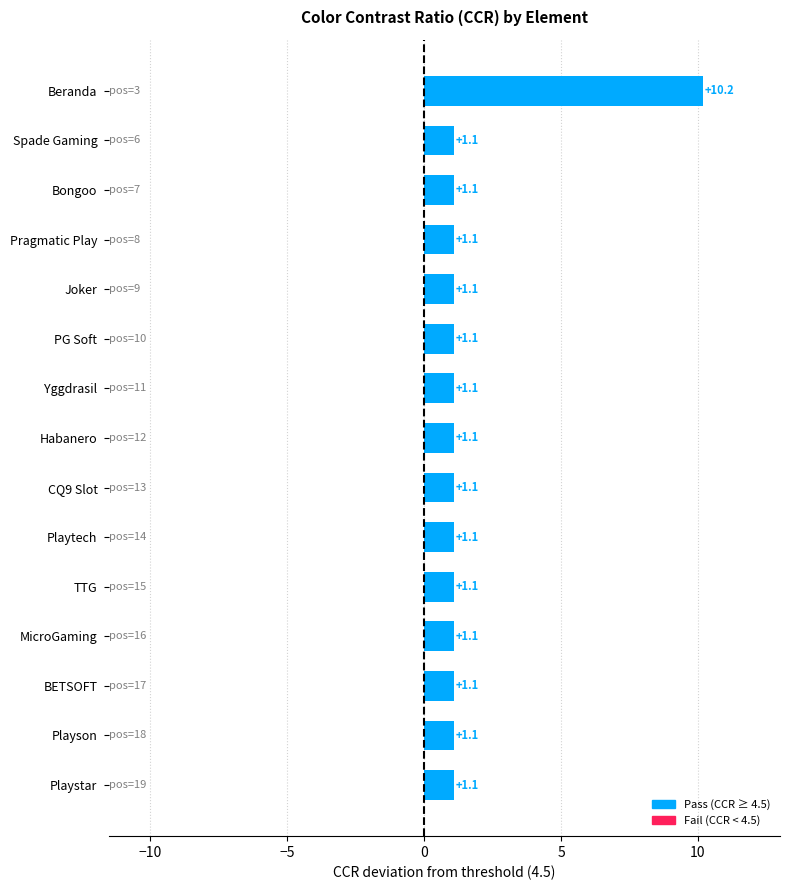

Reading top to bottom, extract all data points from this chart.

10.2	1.1	1.1	1.1	1.1	1.1	1.1	1.1	1.1	1.1	1.1	1.1	1.1	1.1	1.1